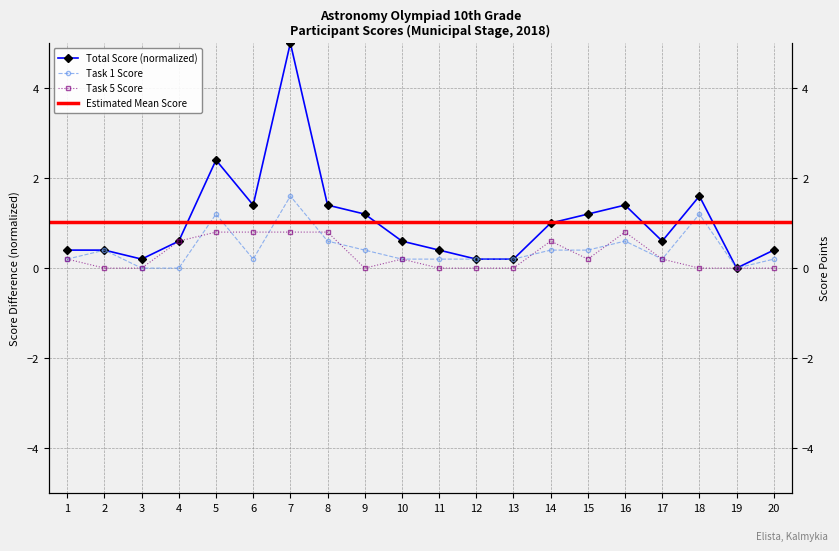

Between which two adjacent categories do Task 5 (col_10) and Task 1 (col_6) first intersect?

4 and 5